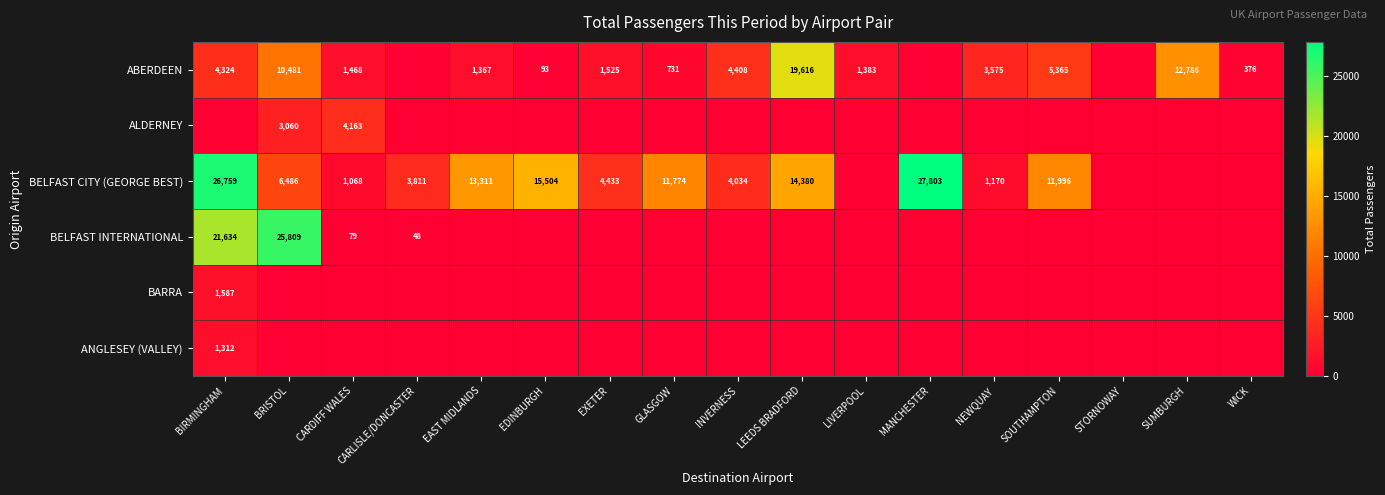

Which has a higher value, INVERNESS or SUMBURGH?

SUMBURGH